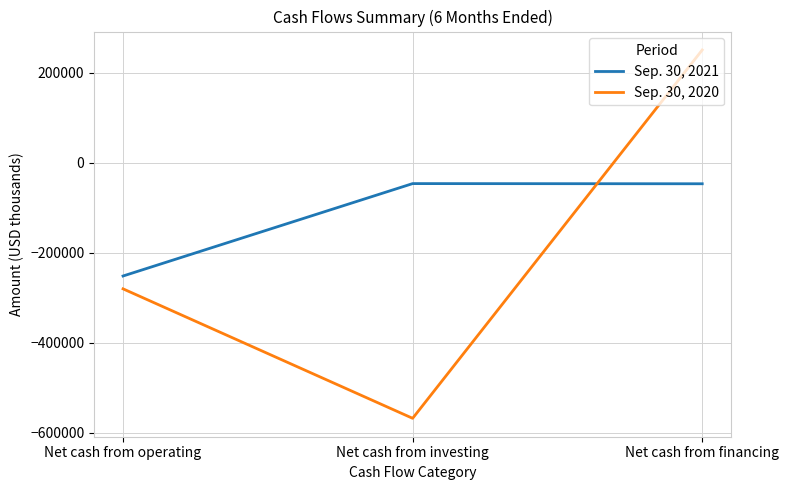

Which label corresponds to the largest value in the chart?

Net cash from financing